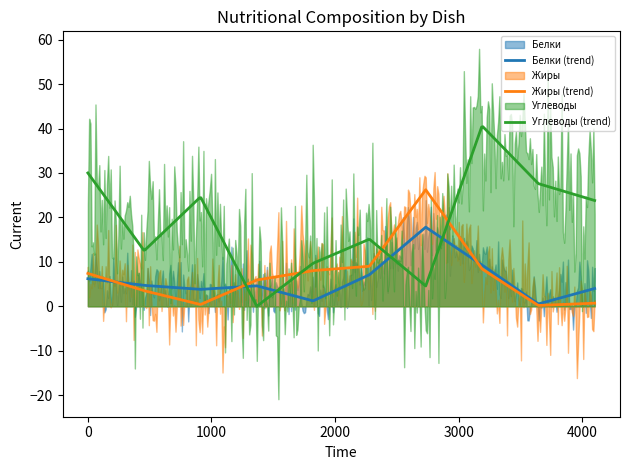

Reading left to right, what are all the values shown in this chart?

Белки: 6.2	4.7	3.8	4.6	1.2	7.1	17.8	9.3	0.5	4.0
Жиры: 7.4	3.5	0.4	5.9	8.0	9.0	26.2	8.4	0.2	0.7
Углеводы: 30.0	12.5	24.6	0.0	9.7	15.1	4.6	40.6	27.6	23.8